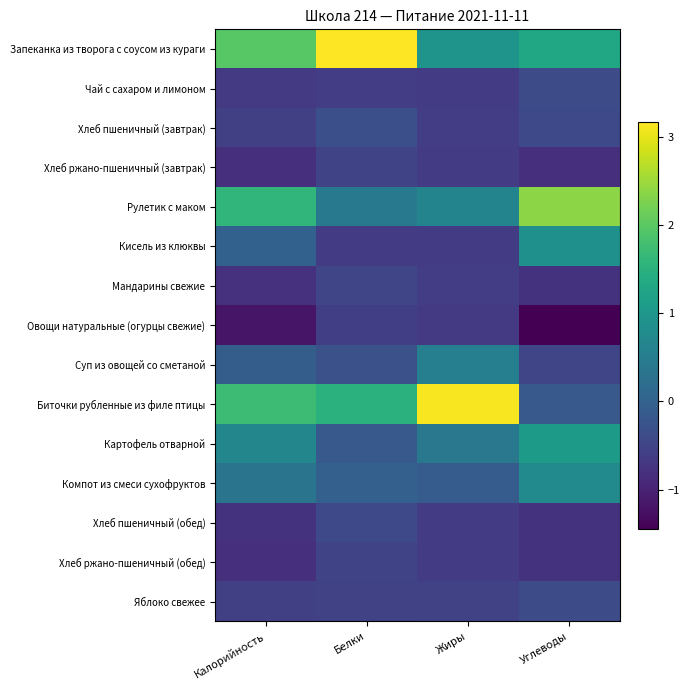

At how many categories does at least one series exceed 1?

4